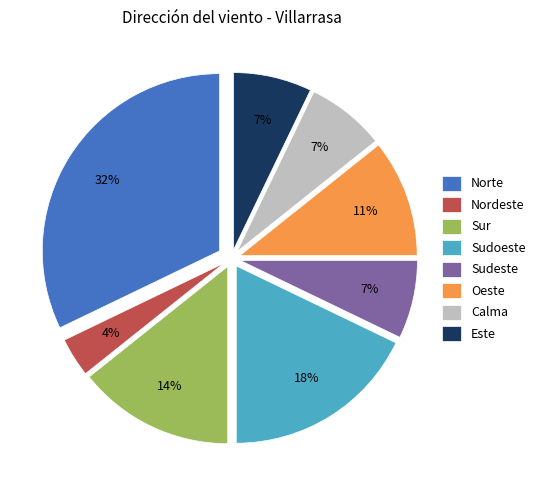

Is there any slice that represents more than half of the pie?

No